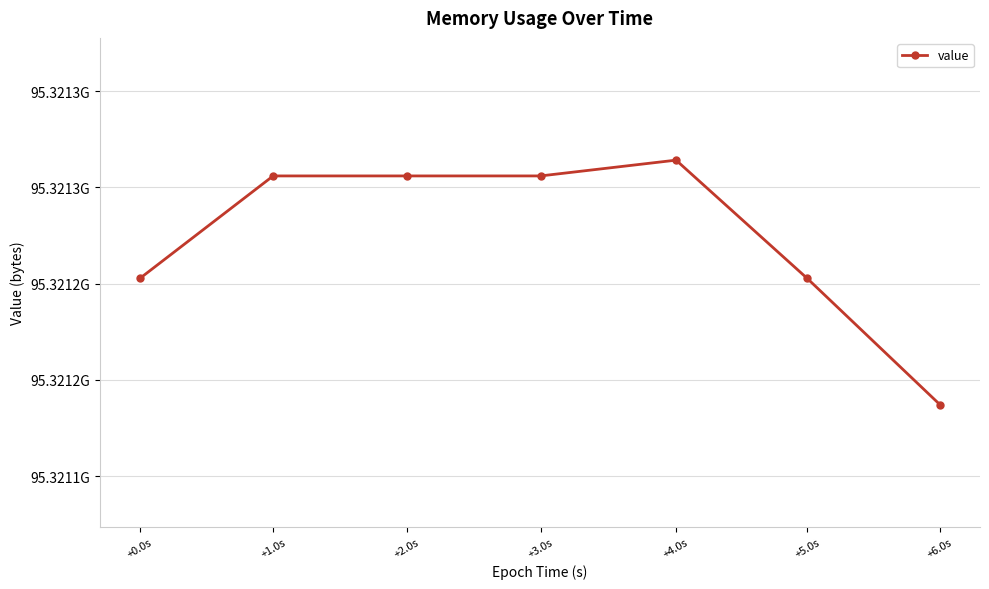

What is the label of the 2nd point from the right?

+5.0s